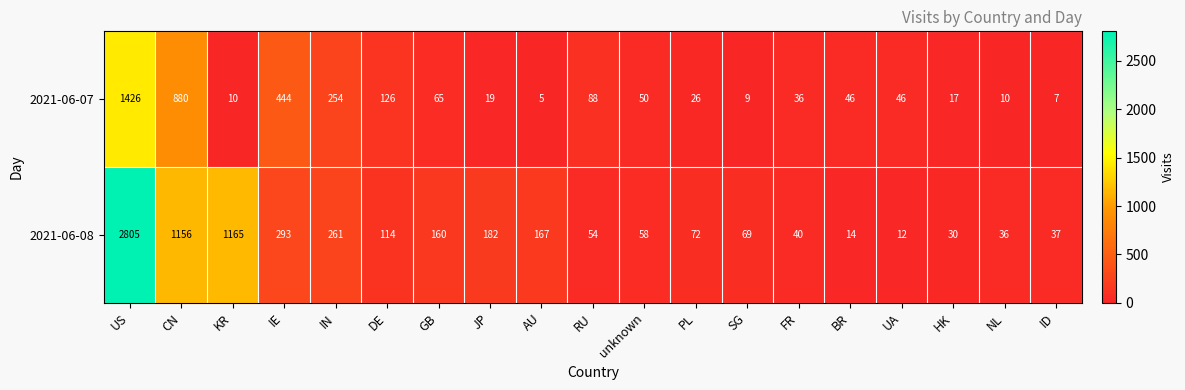

At how many categories does at least one series exceed 1553?

1